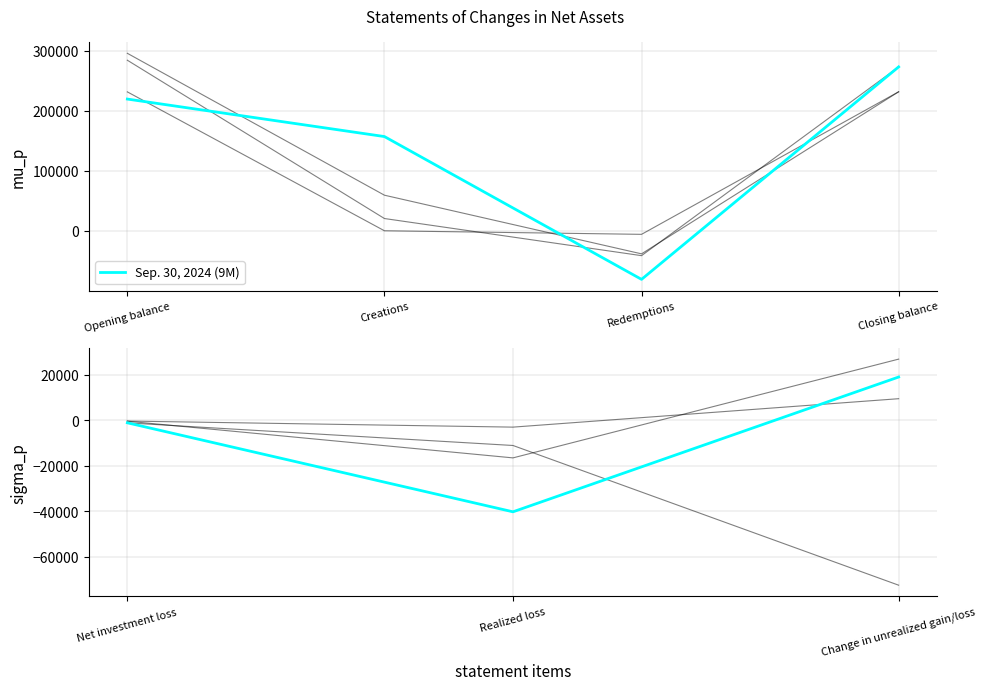

How many lines are shown in the chart?

4